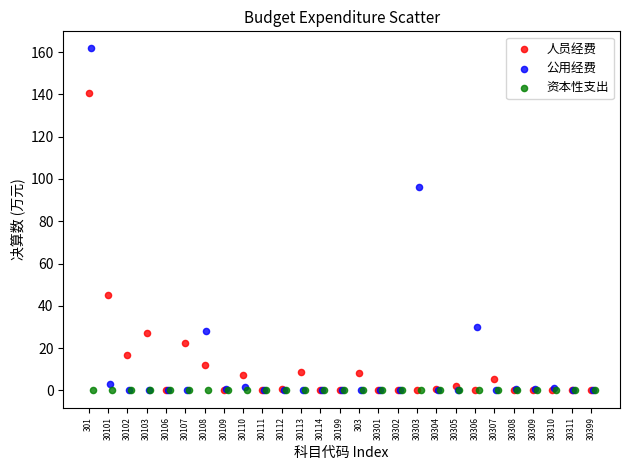

What are all the series names shown in the legend?

人员经费, 公用经费, 资本性支出